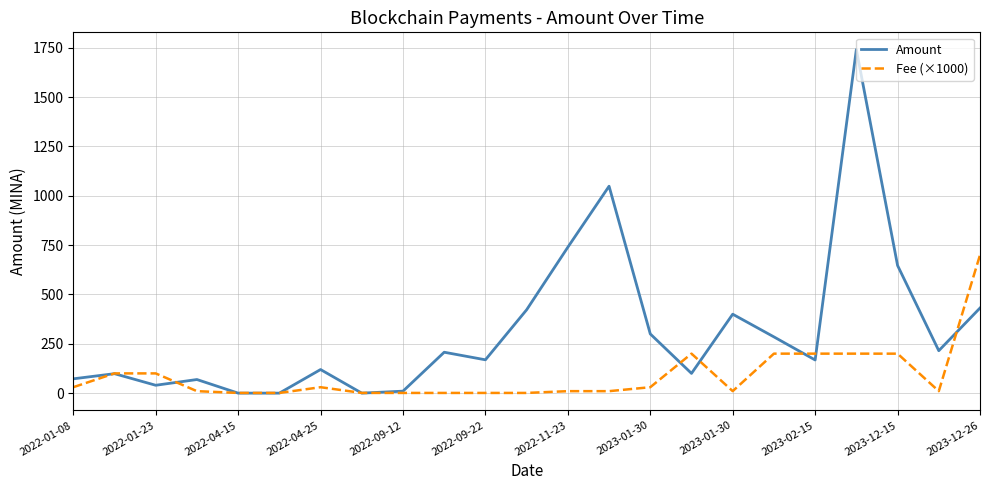

Which series has the largest range (max minus min)?

Amount